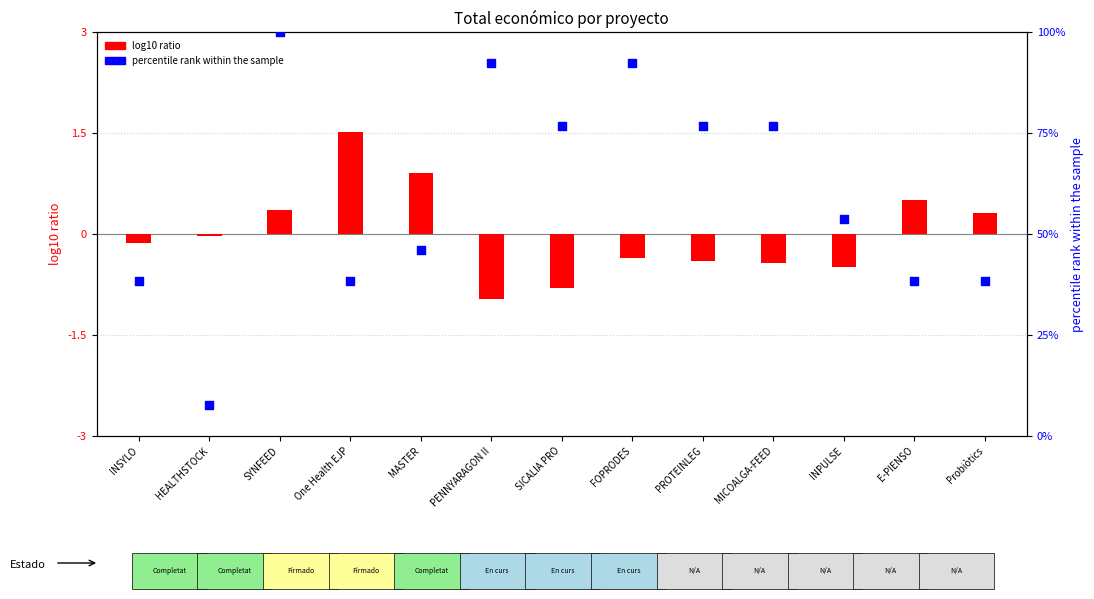

At which category is the sum across all series the highest?

SYNFEED